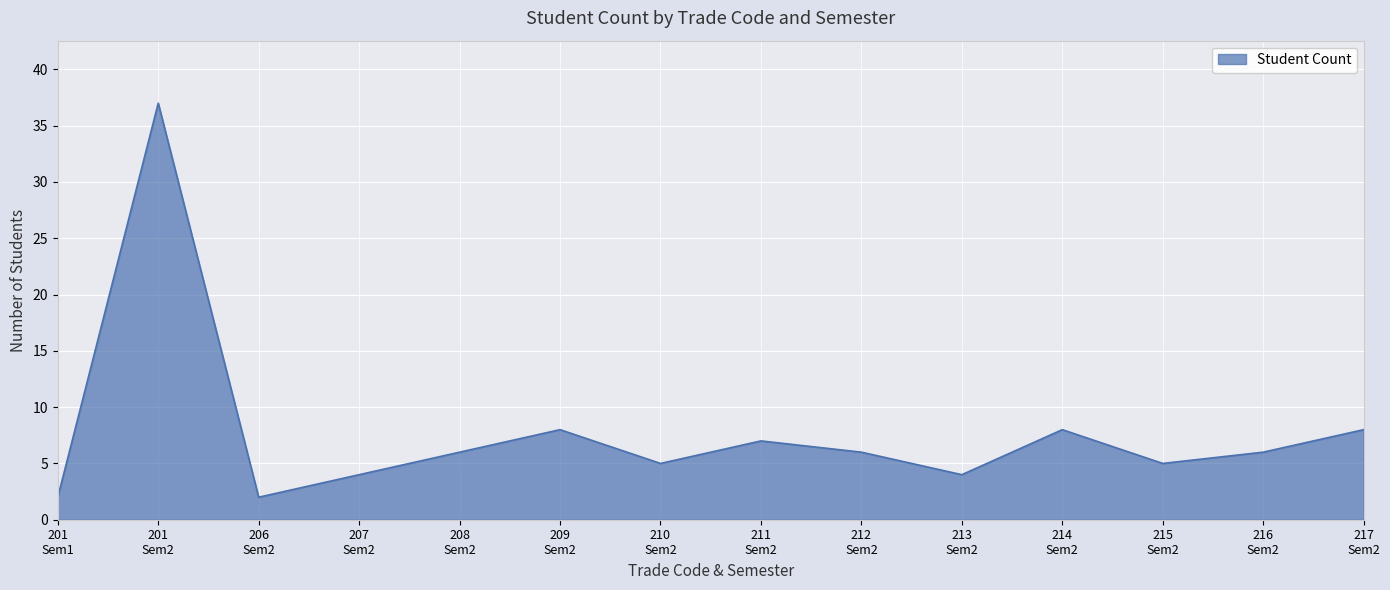

What is the difference between the maximum and minimum values?

35